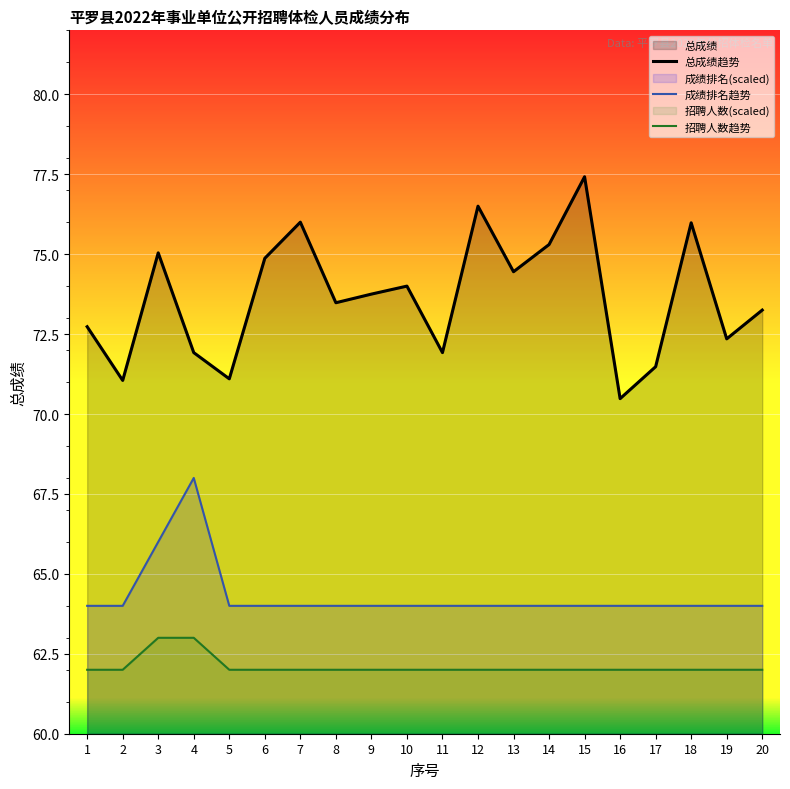

At which category is the sum across all series the highest?

3